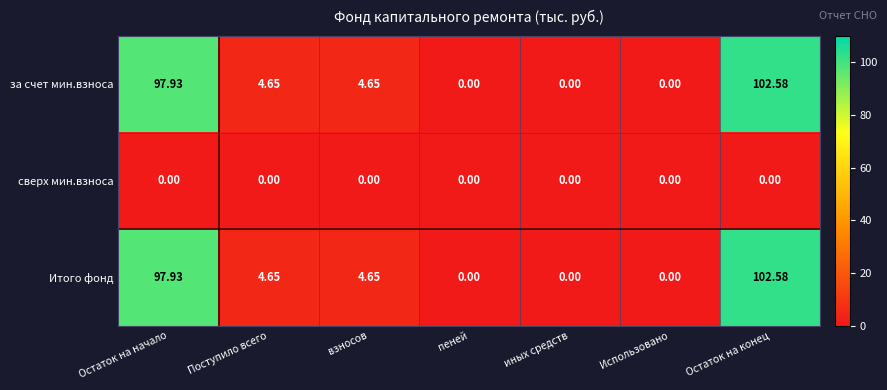

How many distinct data groups are displayed?

3